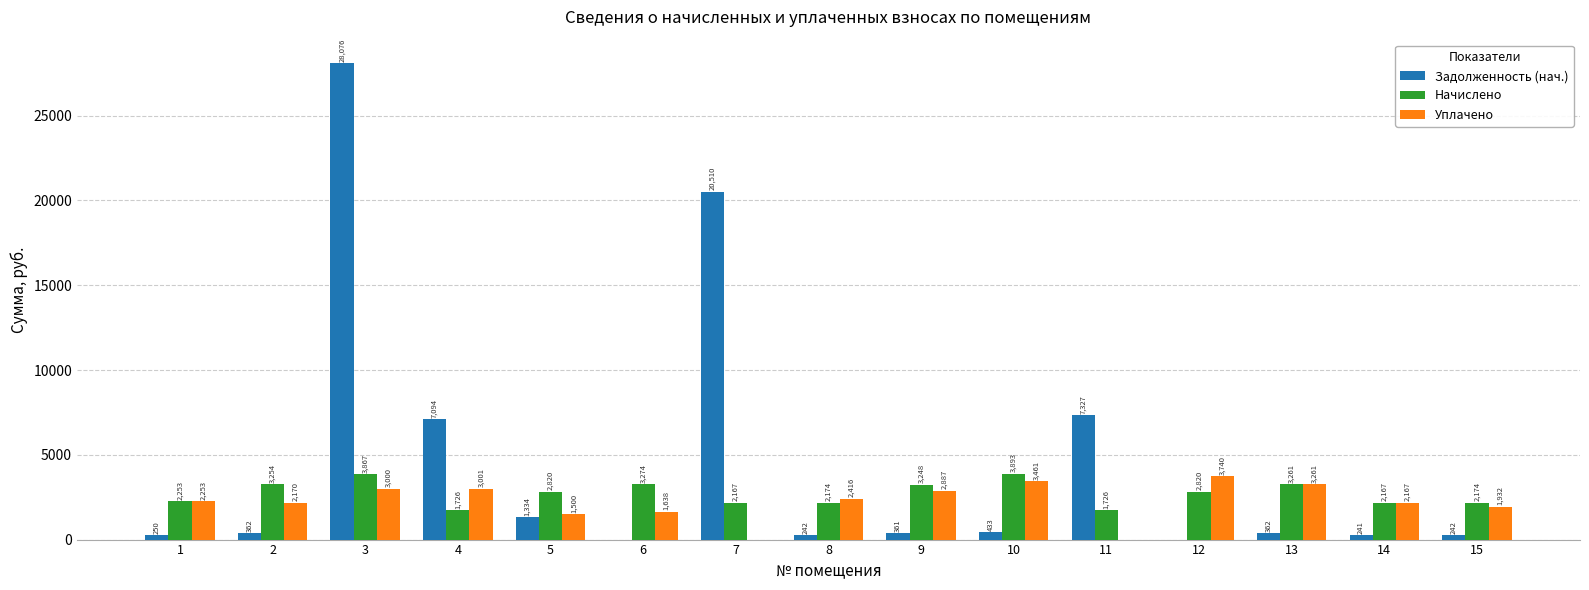

What is the highest value of the Задолженность (нач.) series?

28076.0